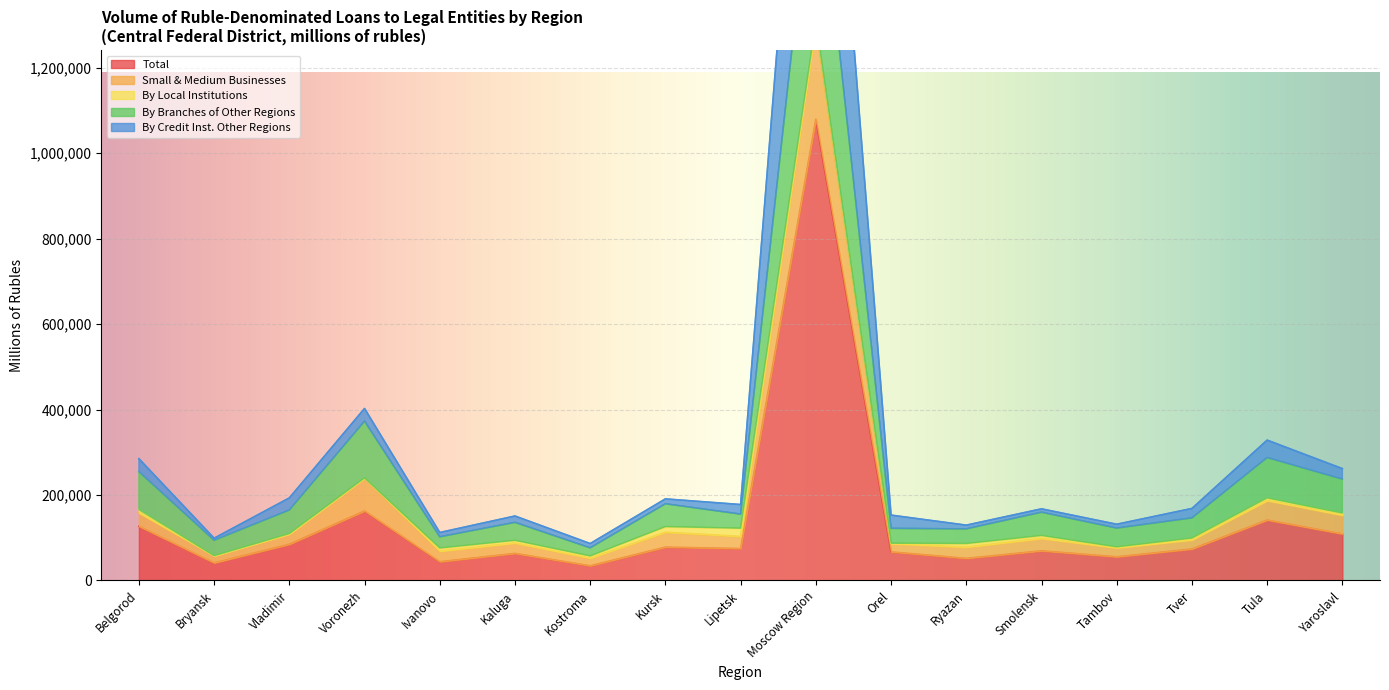

True or false: Small & Medium Businesses and Total intersect in this chart.

False